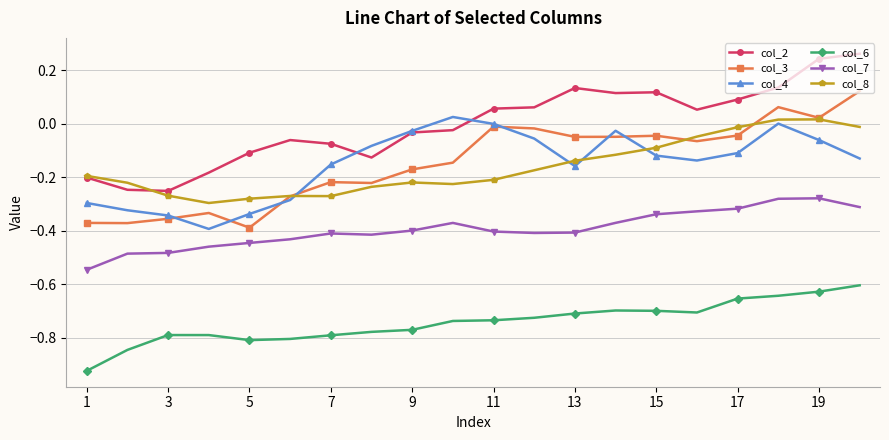

Which series has the largest total across all categories?

col_2